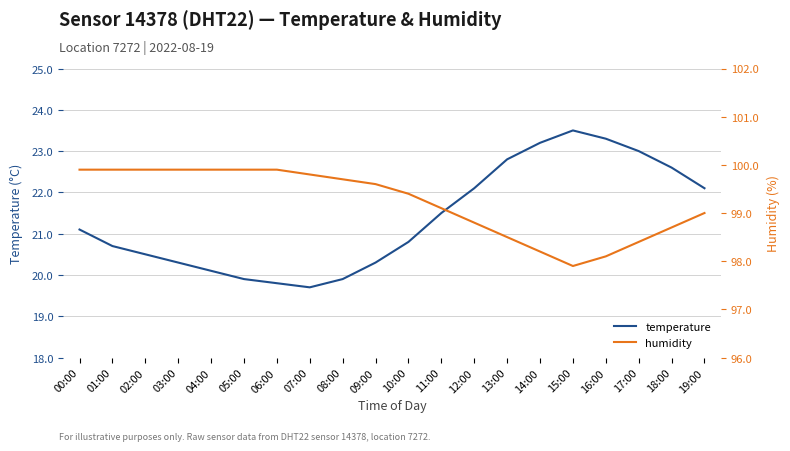

What is the value of the temperature point at the 7th from the left?

19.8